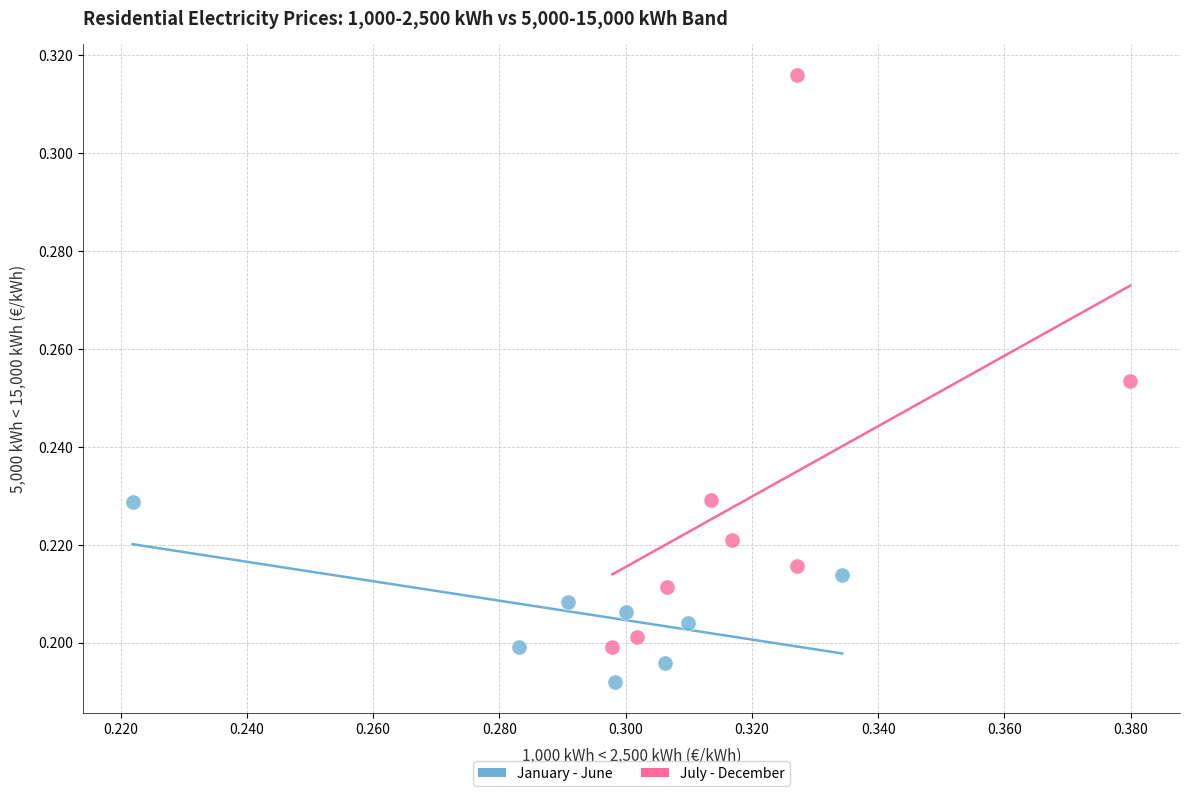

Which series contains the lowest Y value?

January - June